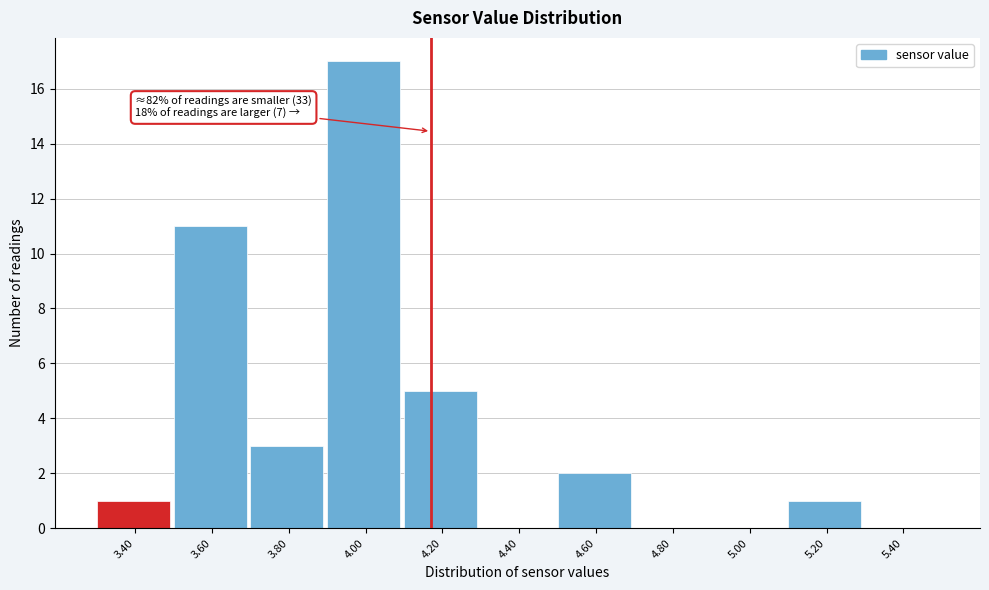

Reading right to left, list all the values displayed in this chart.

5.40=0	5.20=1	5.00=0	4.80=0	4.60=2	4.40=0	4.20=5	4.00=17	3.80=3	3.60=11	3.40=1